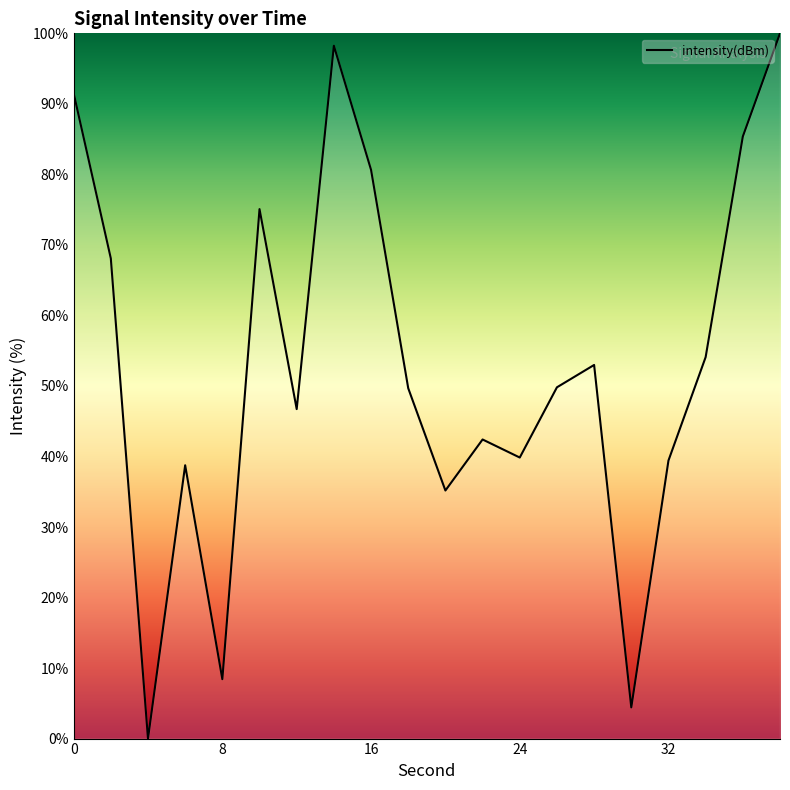

What is the greatest value displayed?

100.0